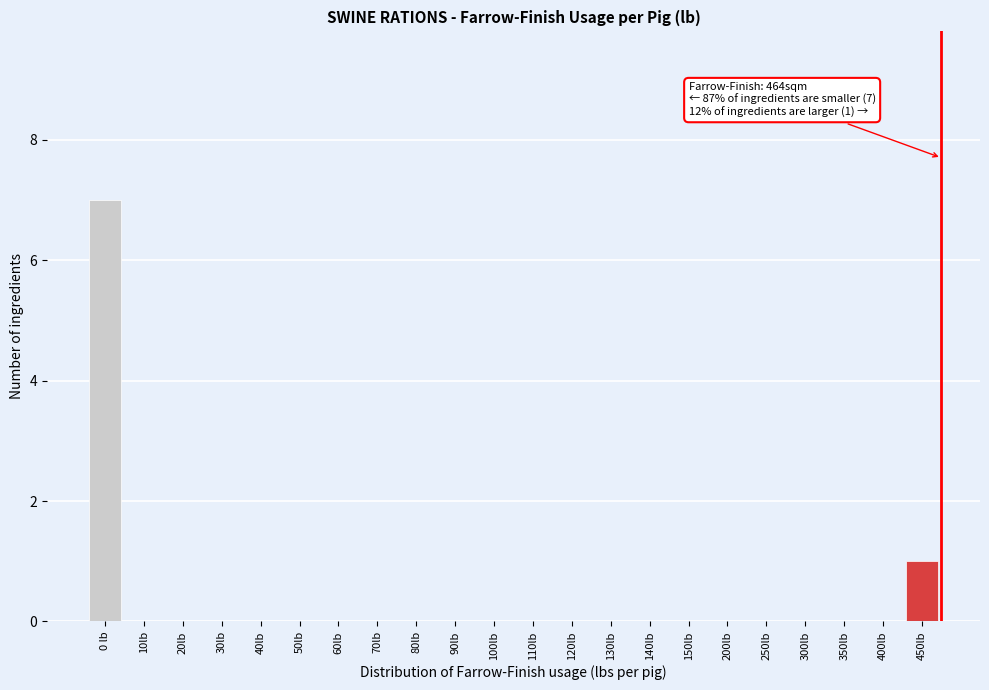

Reading left to right, what are all the values shown in this chart?

0 lb=7	10lb=0	20lb=0	30lb=0	40lb=0	50lb=0	60lb=0	70lb=0	80lb=0	90lb=0	100lb=0	110lb=0	120lb=0	130lb=0	140lb=0	150lb=0	200lb=0	250lb=0	300lb=0	350lb=0	400lb=0	450lb=1